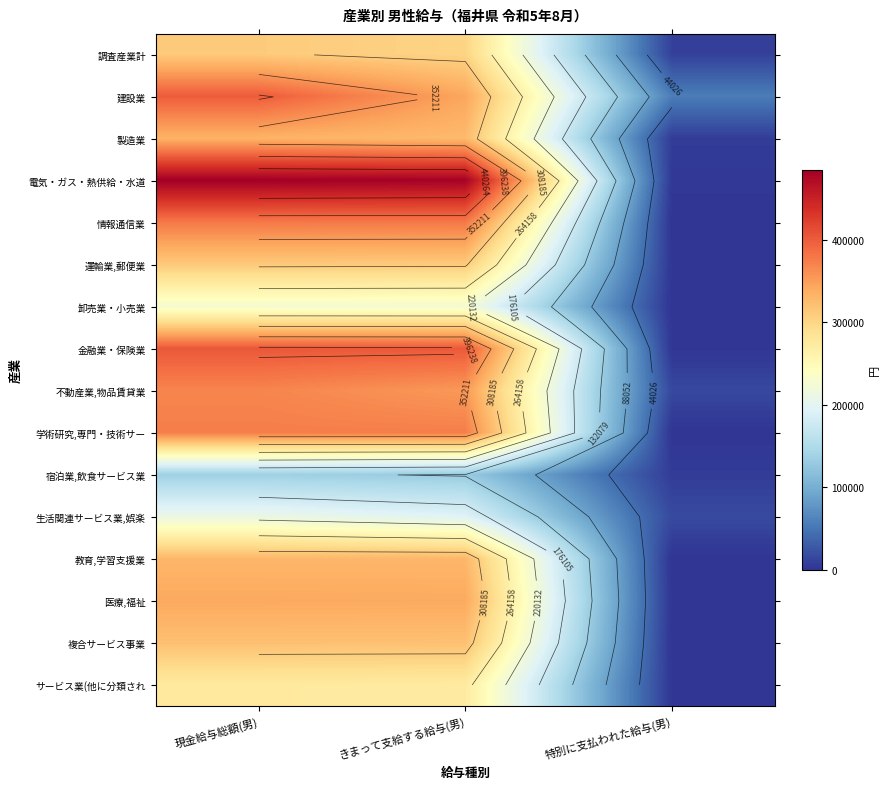

What is the minimum value for 建設業?

56641